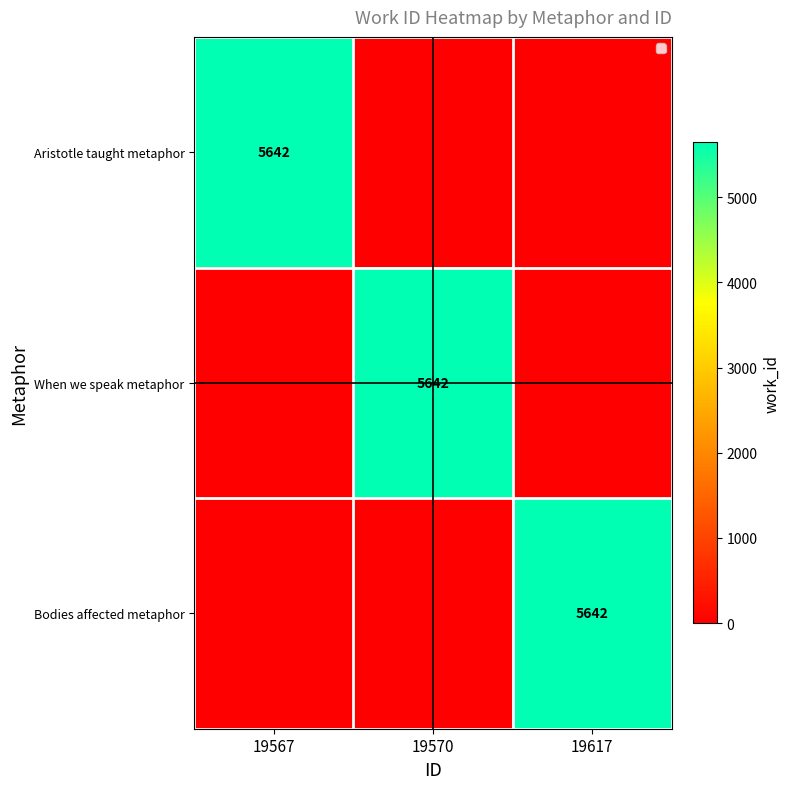

What is the difference between the highest and lowest values at 19570?

5642